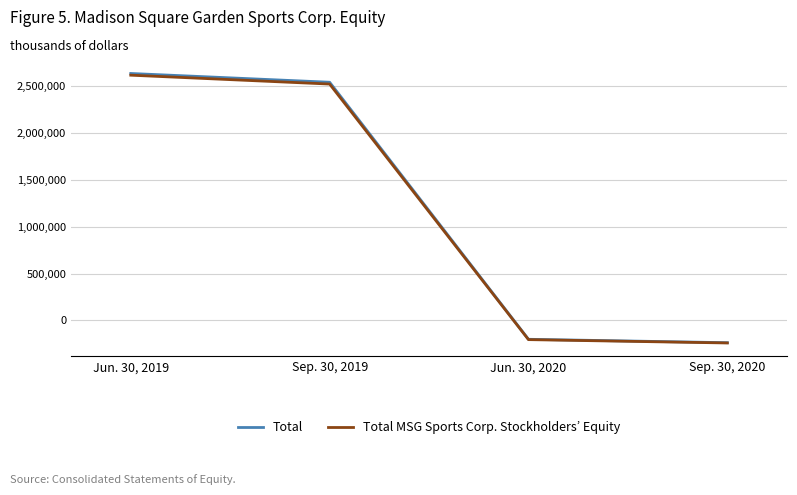

Is the value of Total MSG Sports Corp. Stockholders’ Equity at Jun. 30, 2020 greater than the value of Total at Sep. 30, 2020?

Yes